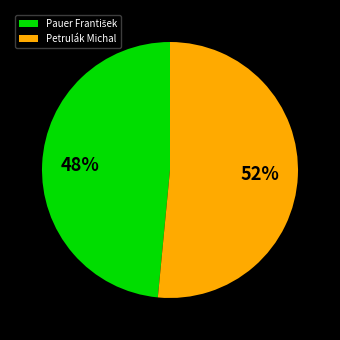

True or false: Petrulák Michal accounts for 44% of the total.

False